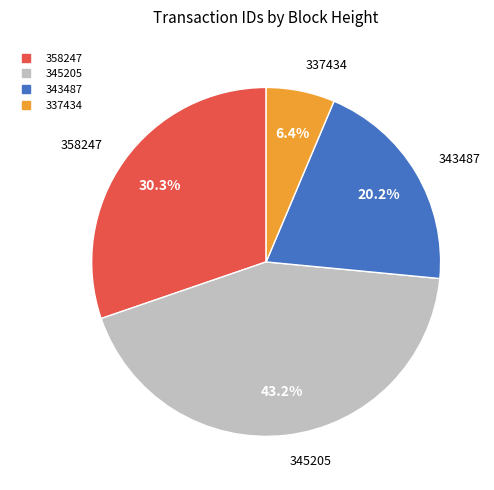

Count the number of slices in the pie.

4